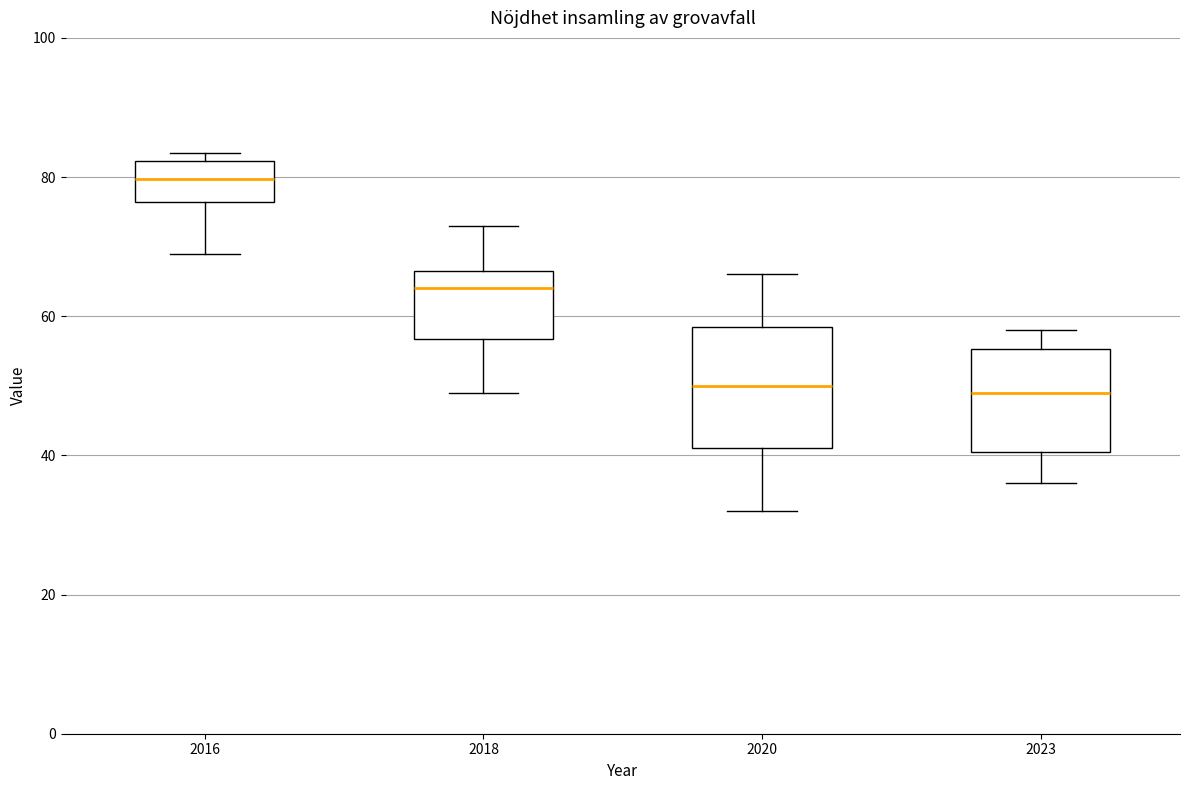

Where does the median line of the box at x = 2023 sit on the y-axis? The values are not printed on the chart, so give them approximately, as read against the axis.

50